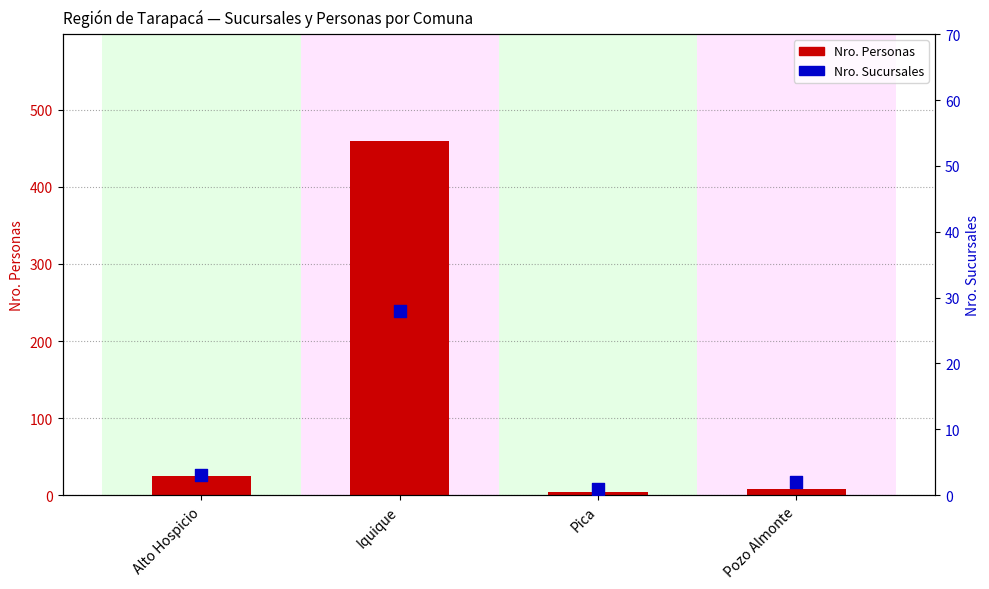

Which series has the largest Y range (max minus min)?

Nro. Personas